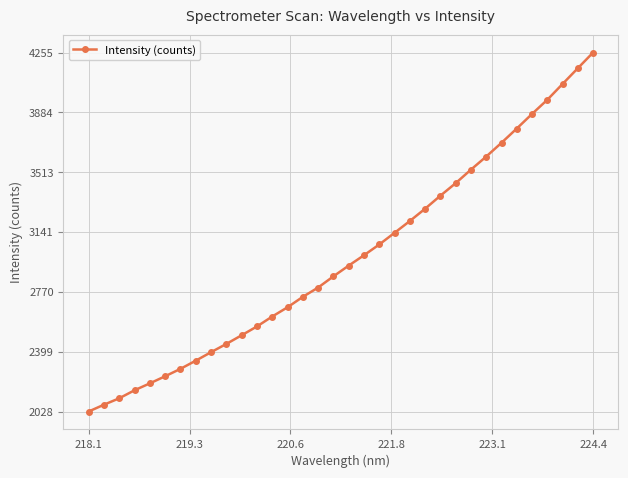

What is the difference between the second highest and minimum values?

2129.8